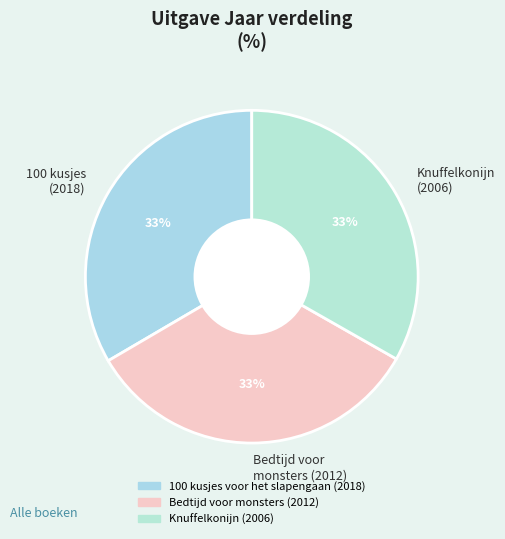

Approximately how many times larger is the value at Bedtijd voor monsters (2012) compared to 100 kusjes (2018)?

1.0